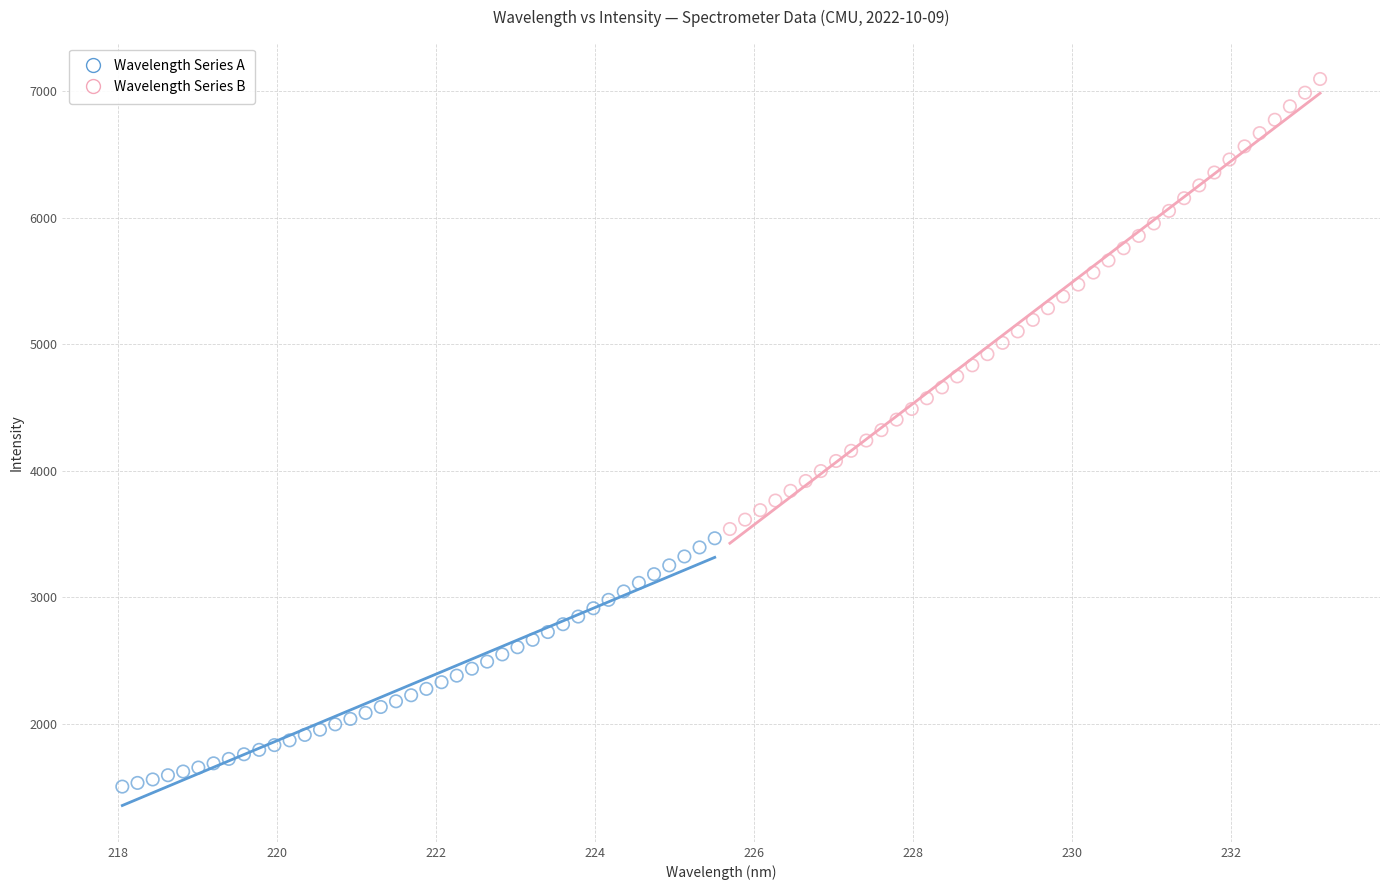

Which series contains the highest Y value?

Wavelength Series B